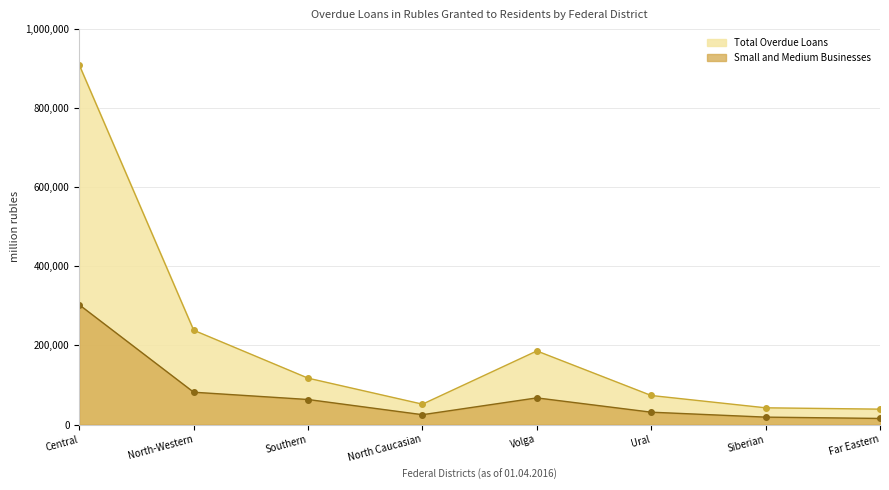

What are all the series names shown in the legend?

Total Overdue Loans, Small and Medium Businesses